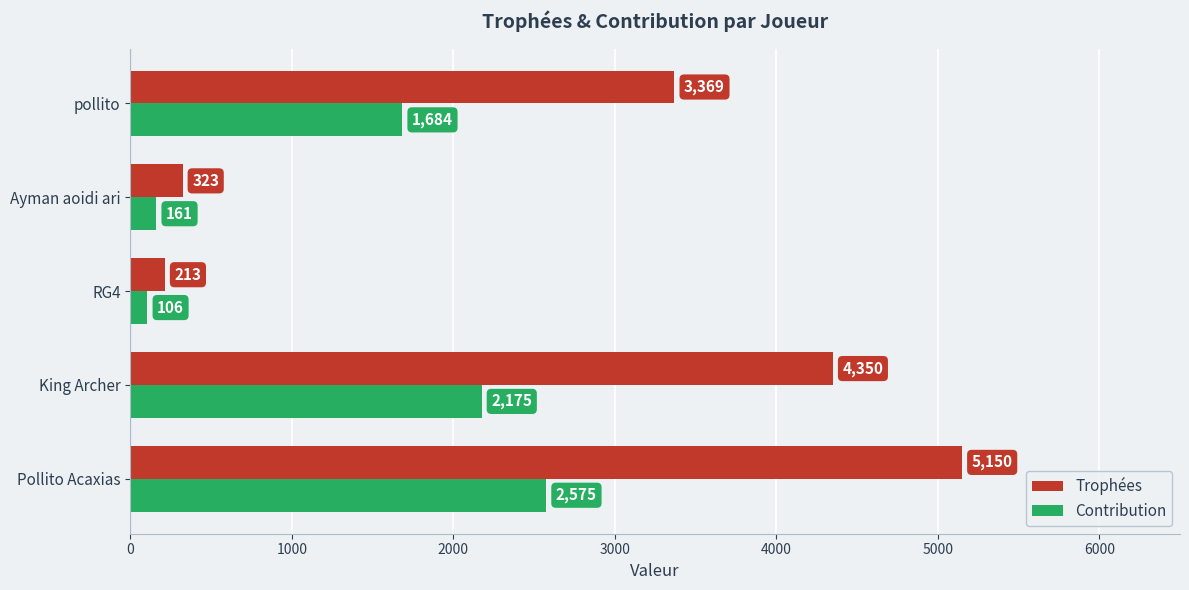

Count the number of data series in this chart.

2